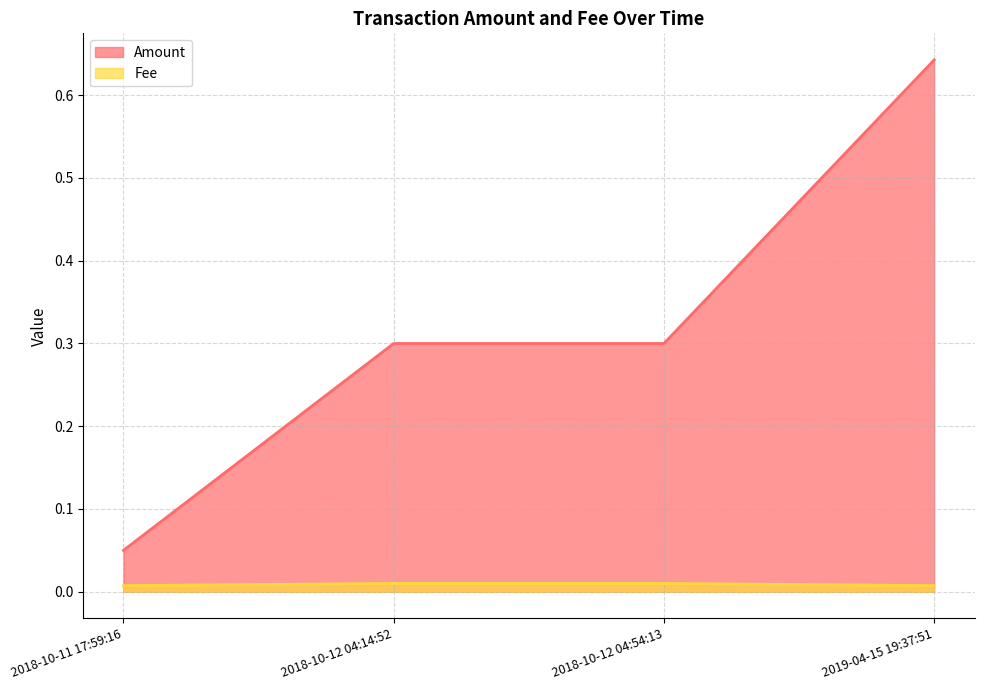

Does the chart have visible grid lines?

Yes